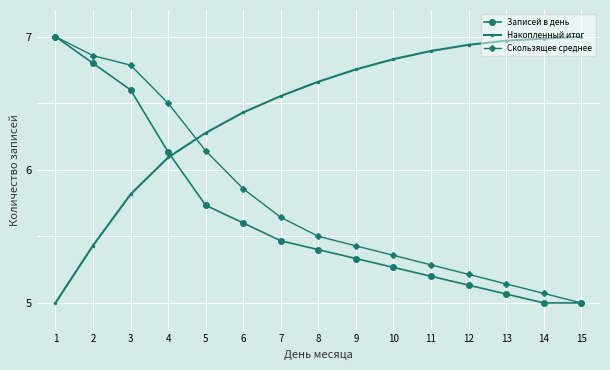

What is the total value across all series at 11?

17.4